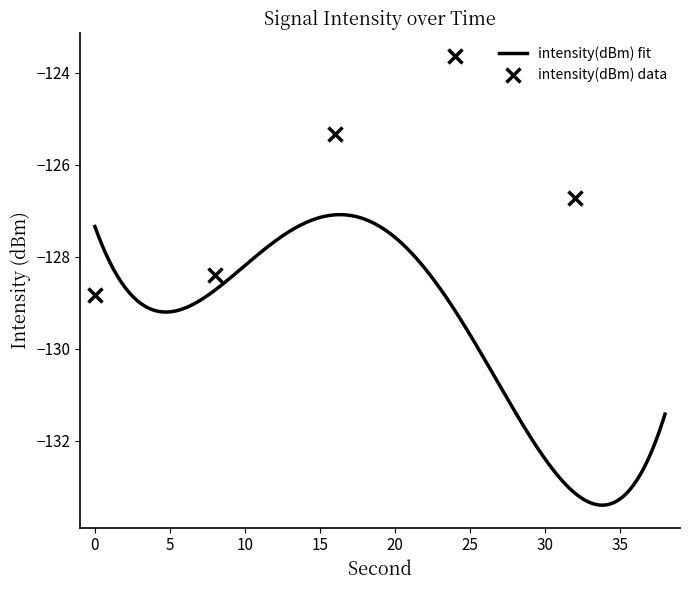

What is the average value?

-129.5